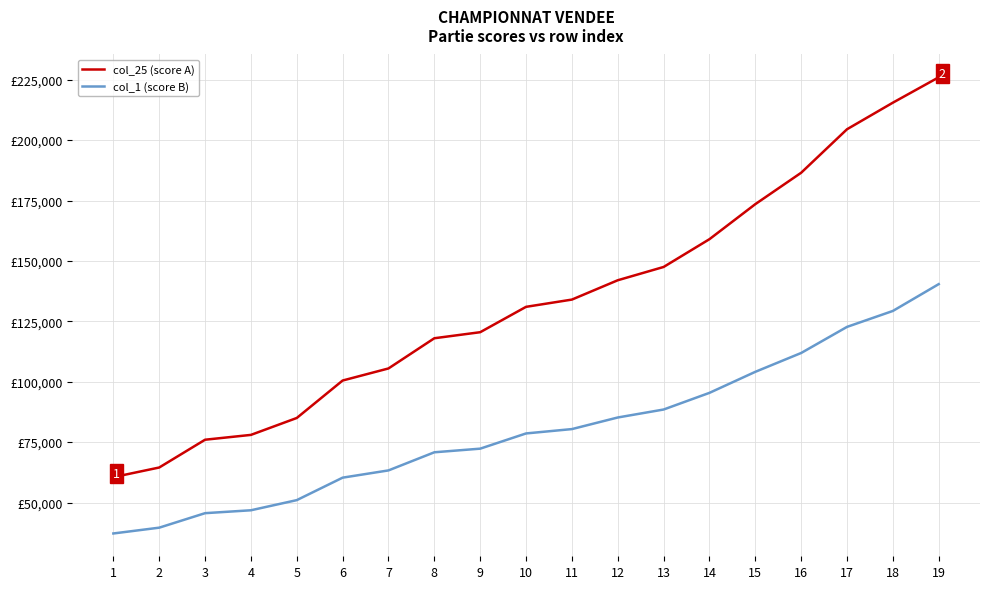

Does the chart display data point markers on the line(s)?

No